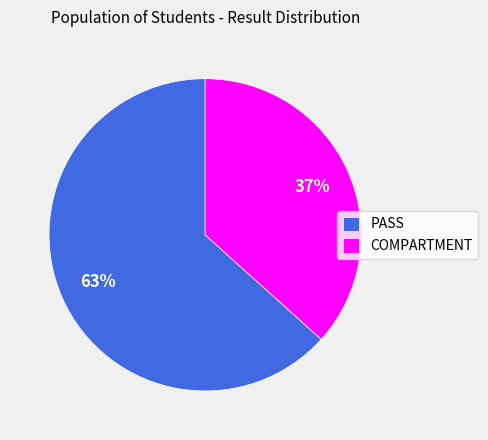

To the nearest percent, what is the average slice percentage?

50%